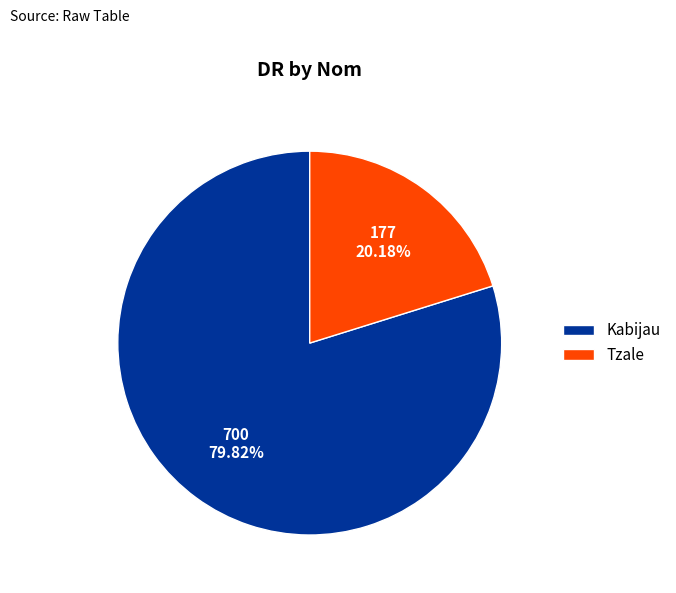

What is the ratio of the value at Tzale to the value at Kabijau?

0.3